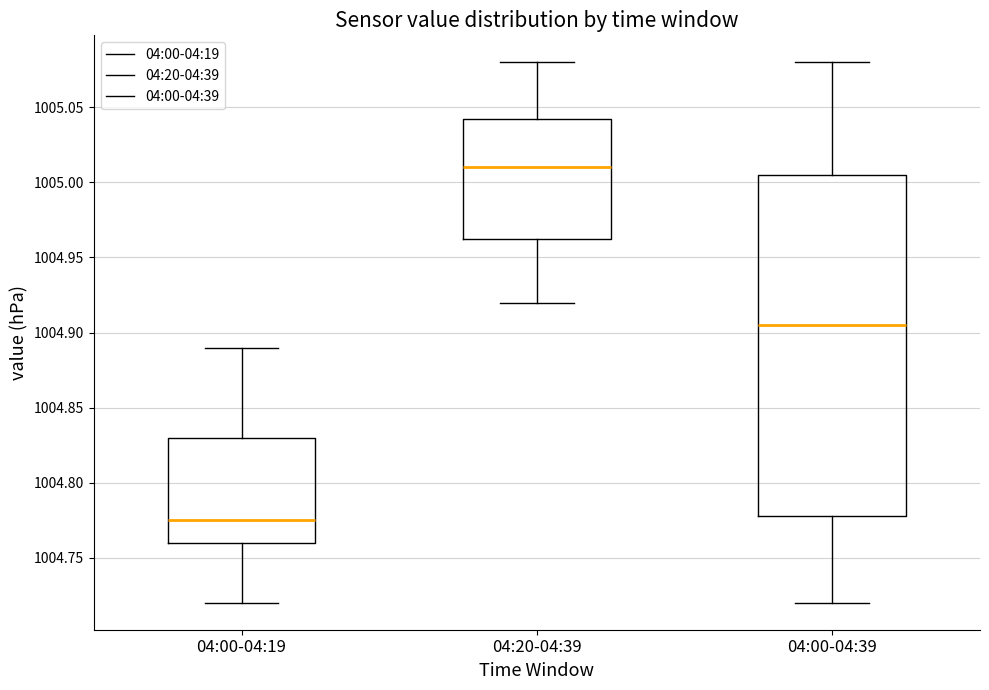

Reading left to right, read every box against the y-axis: the position of its median line, the range the box covers, and the ends of its whiskers. The values are not printed on the chart, so give them approximately, as read against the axis.

04:00-04:19: median 1004.775, box 1004.760 to 1004.830, whiskers 1004.720 to 1004.890
04:20-04:39: median 1005.010, box 1004.965 to 1005.045, whiskers 1004.920 to 1005.080
04:00-04:39: median 1004.905, box 1004.780 to 1005.005, whiskers 1004.720 to 1005.080